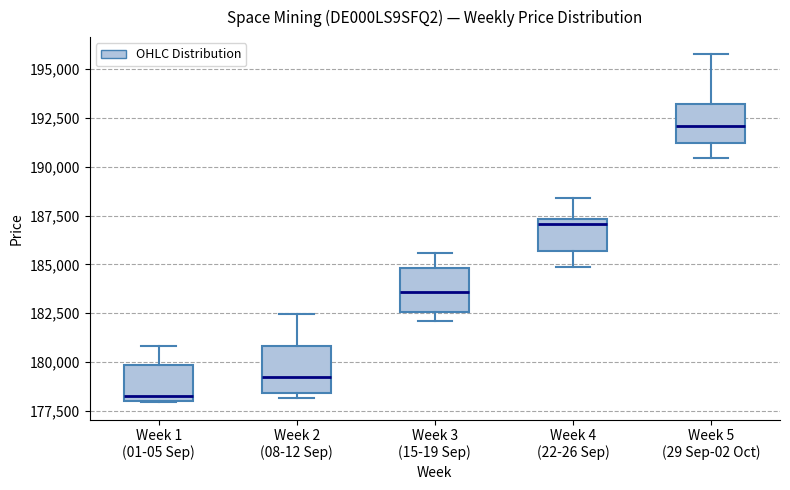

Reading left to right, read every box against the y-axis: the position of its median line, the range the box covers, and the ends of its whiskers. The values are not printed on the chart, so give them approximately, as read against the axis.

Week 1 (01-05 Sep): median 178500, box 178000 to 180000, whiskers 178000 to 181000
Week 2 (08-12 Sep): median 179000, box 178500 to 181000, whiskers 178000 to 182500
Week 3 (15-19 Sep): median 183500, box 182500 to 185000, whiskers 182000 to 185500
Week 4 (22-26 Sep): median 187000, box 185500 to 187500, whiskers 185000 to 188500
Week 5 (29 Sep-02 Oct): median 192000, box 191000 to 193000, whiskers 190500 to 195500